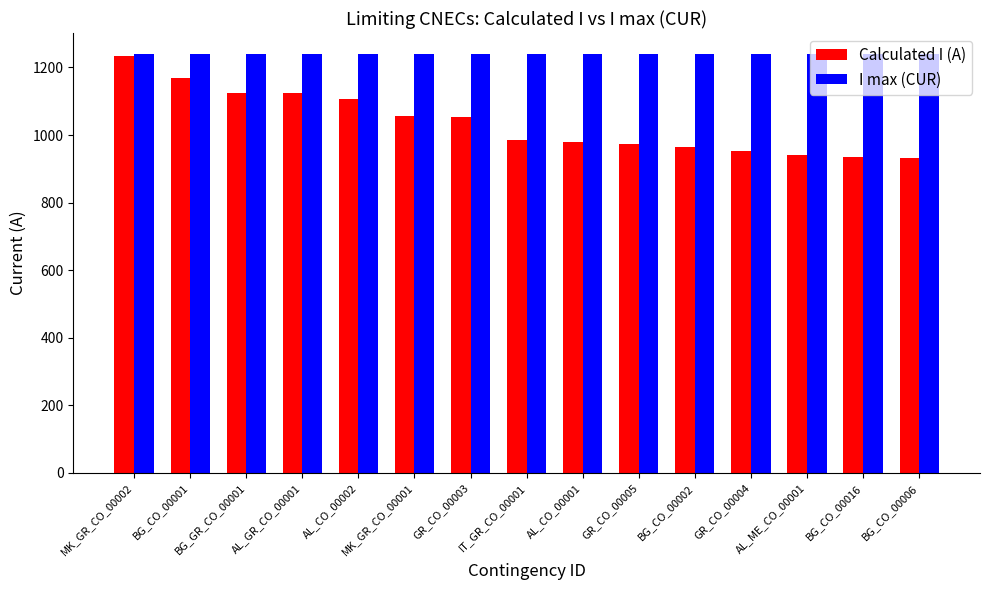

What is the difference between the highest and lowest values at AL_CO_00001?

262